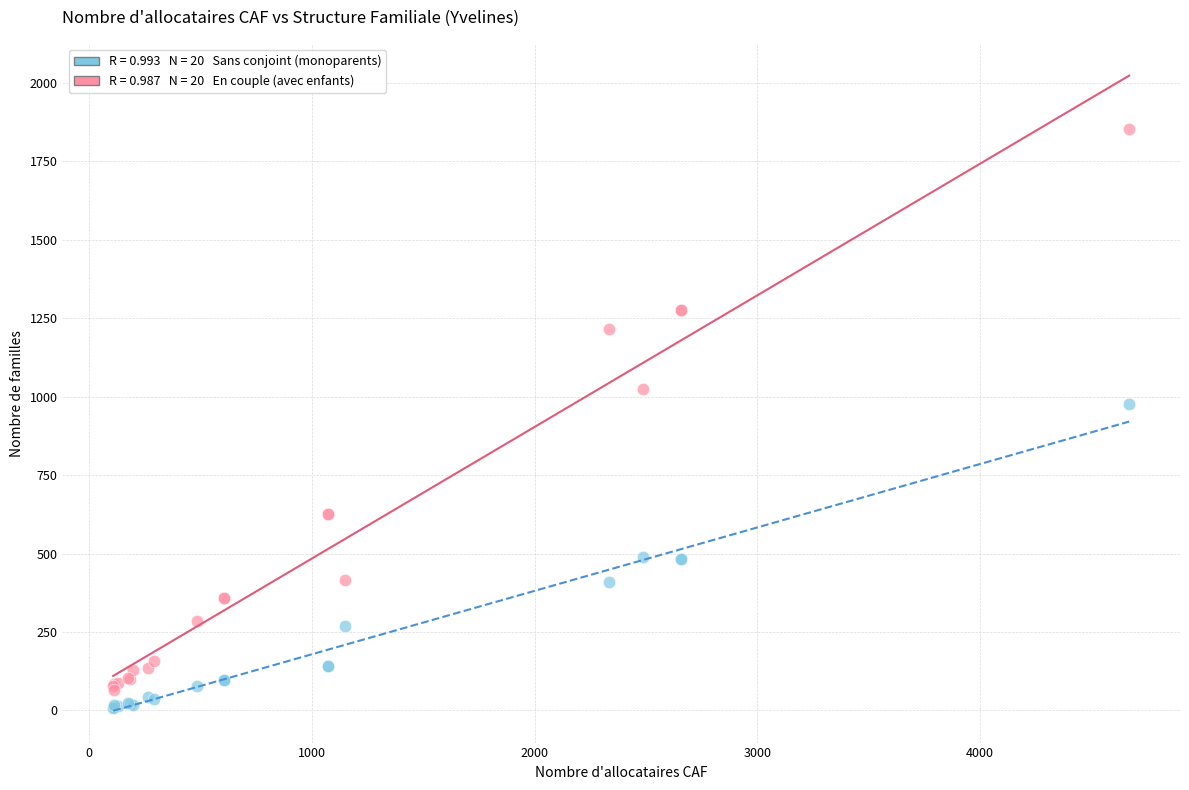

Across all series, what Y value is closest to 930?

976